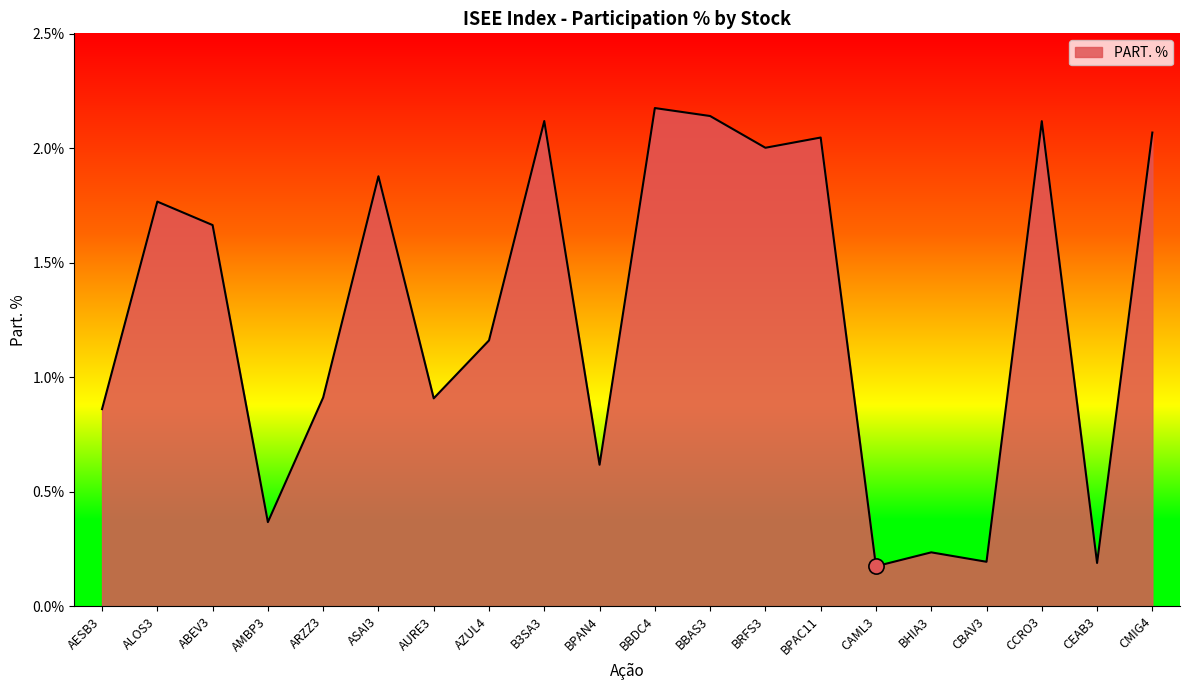

What is the change in value from ALOS3 to ARZZ3?

-0.9